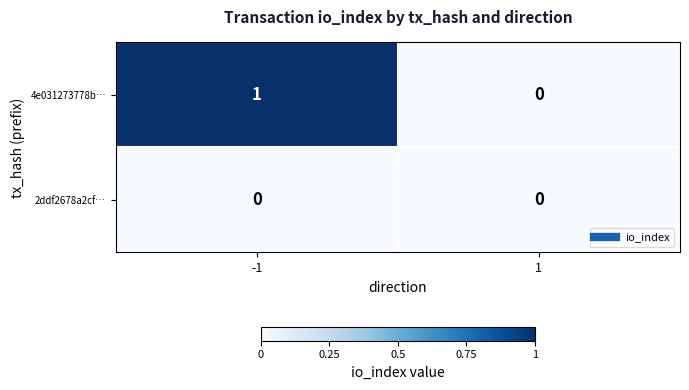

The value of 4e031273778b… at 1 is 0. True or false?

True